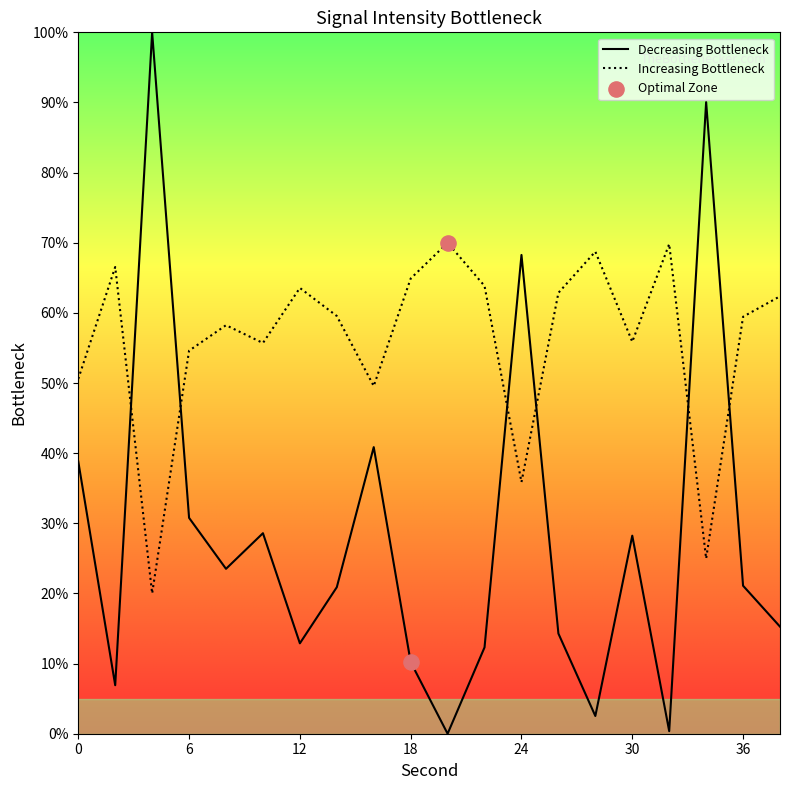

What is the change in value from 12 to 24?

+55.4